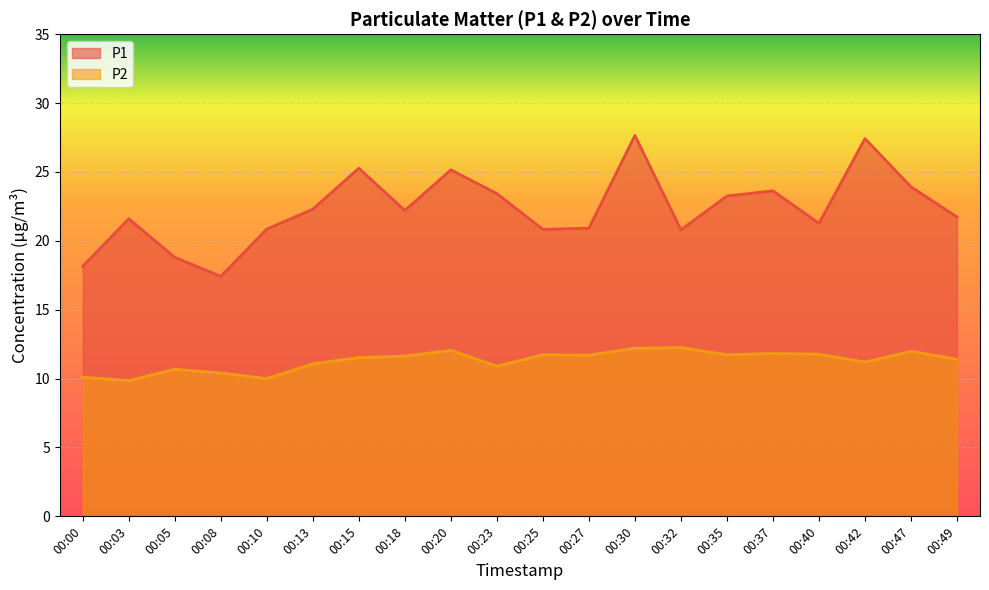

At how many categories does at least one series exceed 15?

20